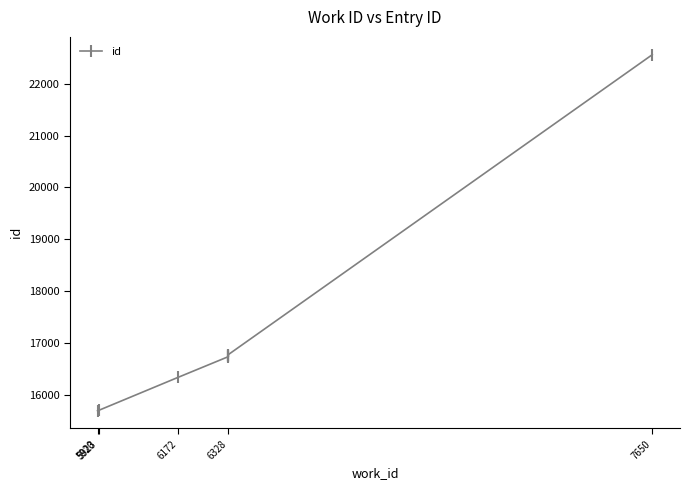

At which category does the chart reach its minimum across all series?

5920